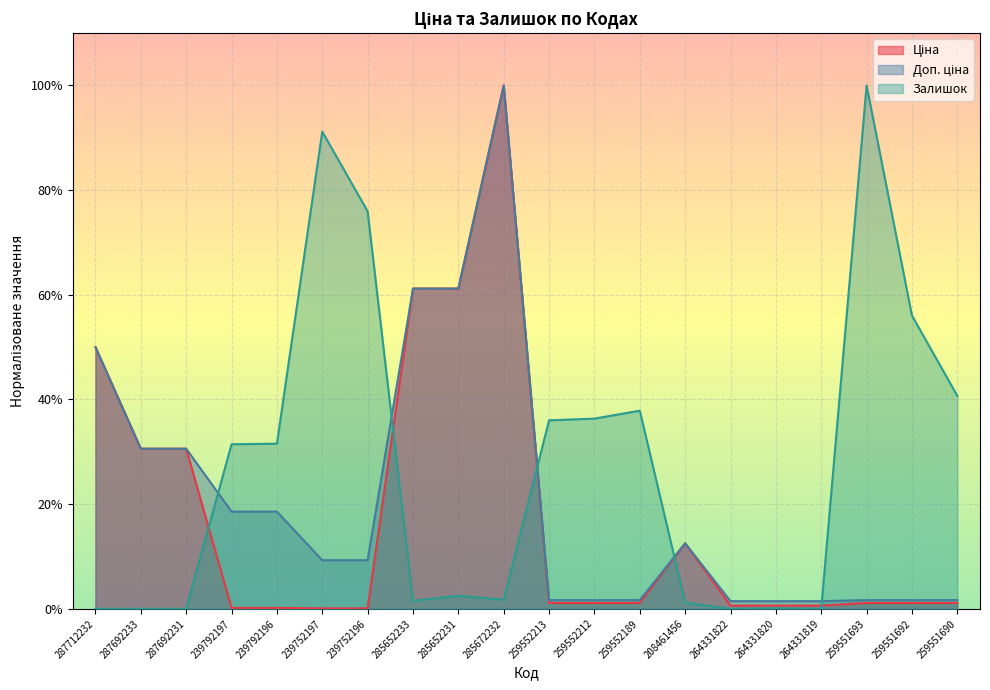

List the labels in order of Ціна value, smallest first.

239752197, 239752196, 239792197, 239792196, 264331822, 264331820, 264331819, 259552213, 259552212, 259552189, 259551693, 259551692, 259551690, 208461456, 287692233, 287692231, 287712232, 285652233, 285652231, 285672232